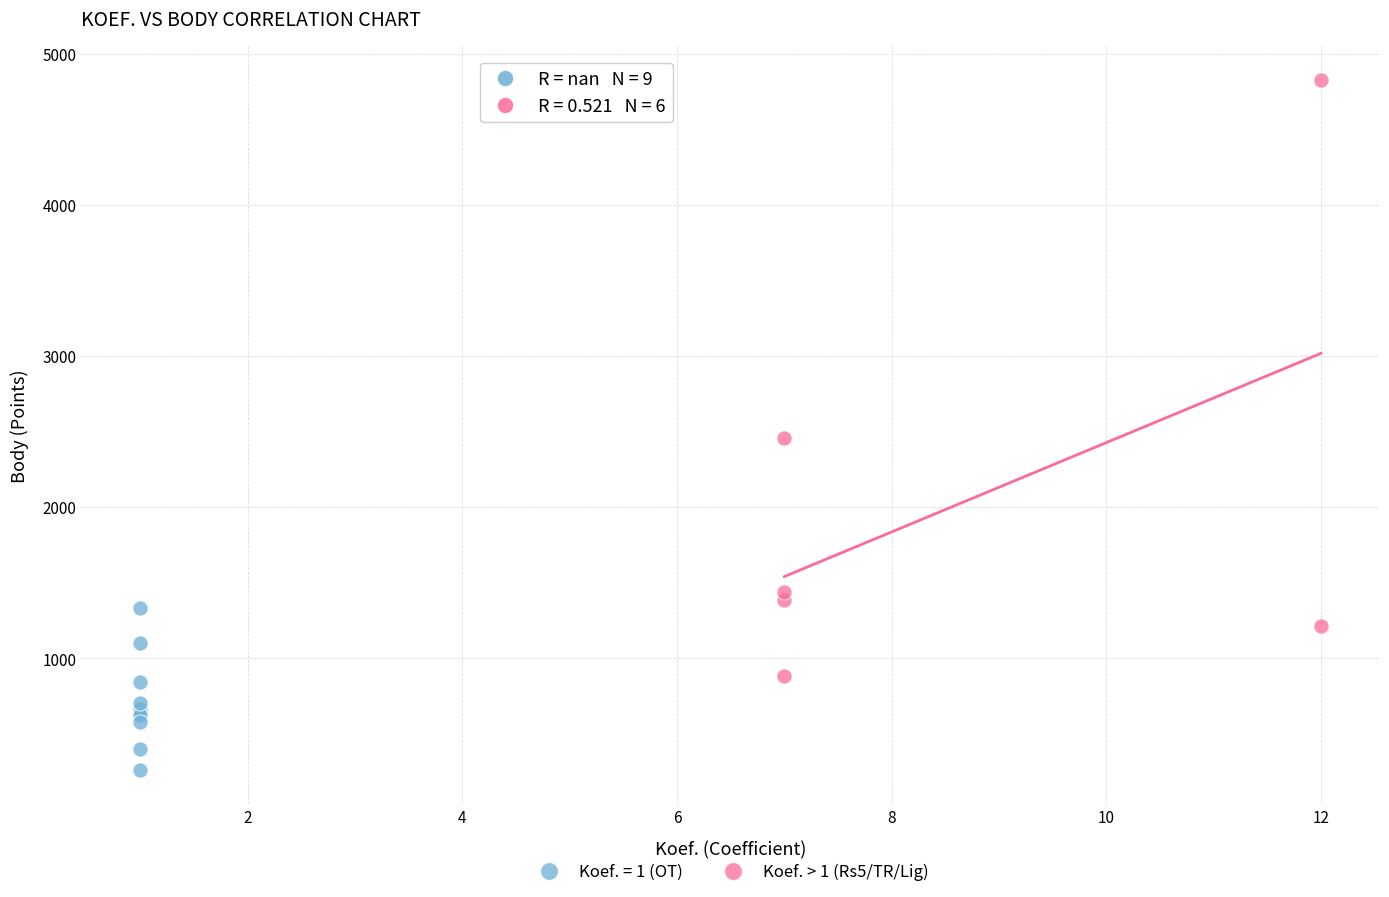

Which series contains the highest Y value?

Koef. > 1 (Rs5/TR/Lig)